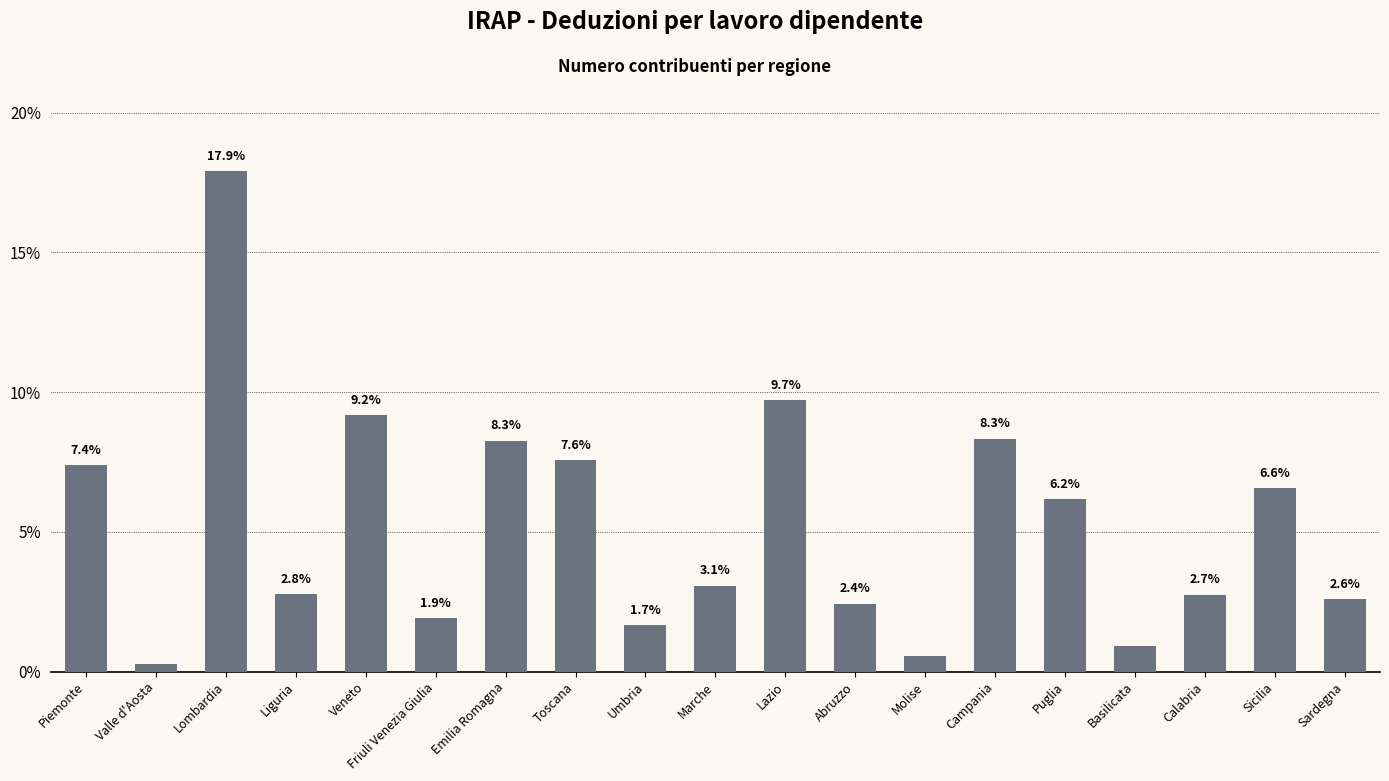

Does the chart contain stacked bars?

No